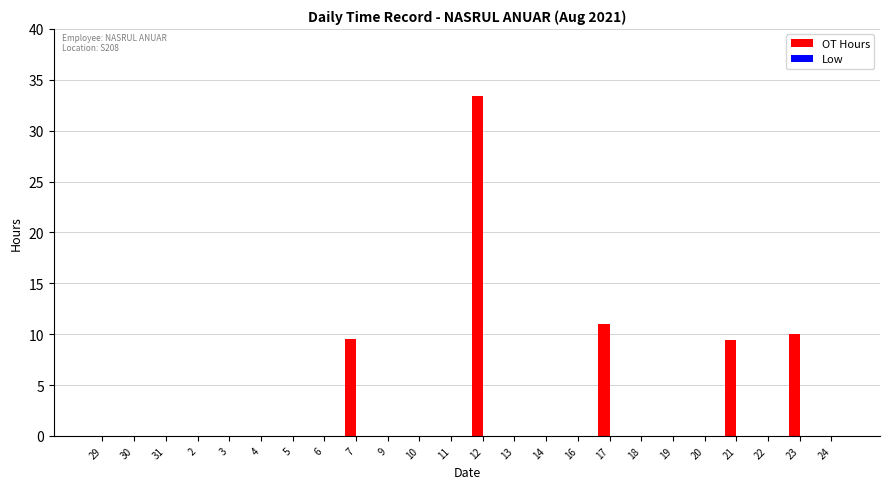

What is the sum of the values at 17 and 18?

11.0